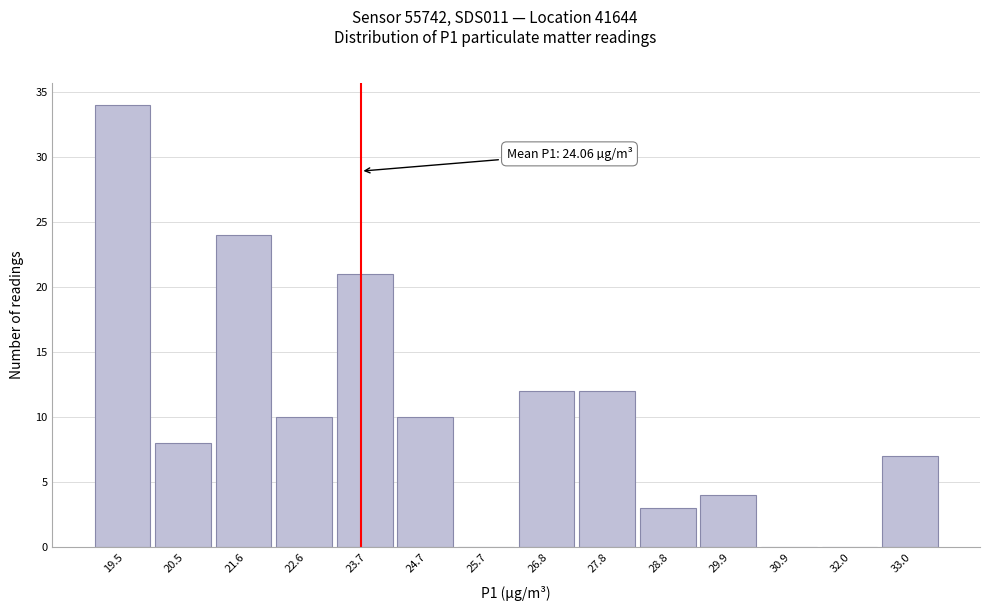

Reading left to right, what are all the values shown in this chart?

19.5=34	20.5=8	21.6=24	22.6=10	23.7=21	24.7=10	25.7=0	26.8=12	27.8=12	28.8=3	29.9=4	30.9=0	32.0=0	33.0=7